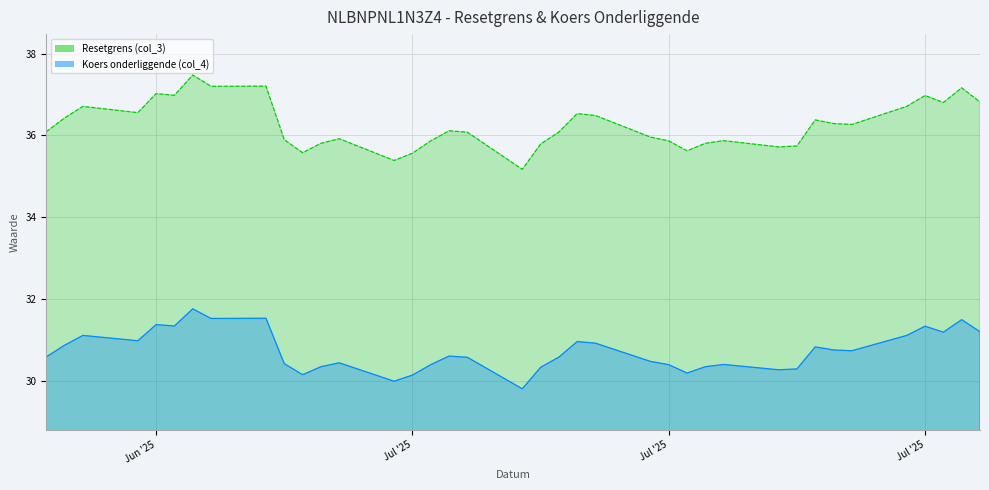

What is the spread (max minus min) of values at 2025-07-10?

5.6